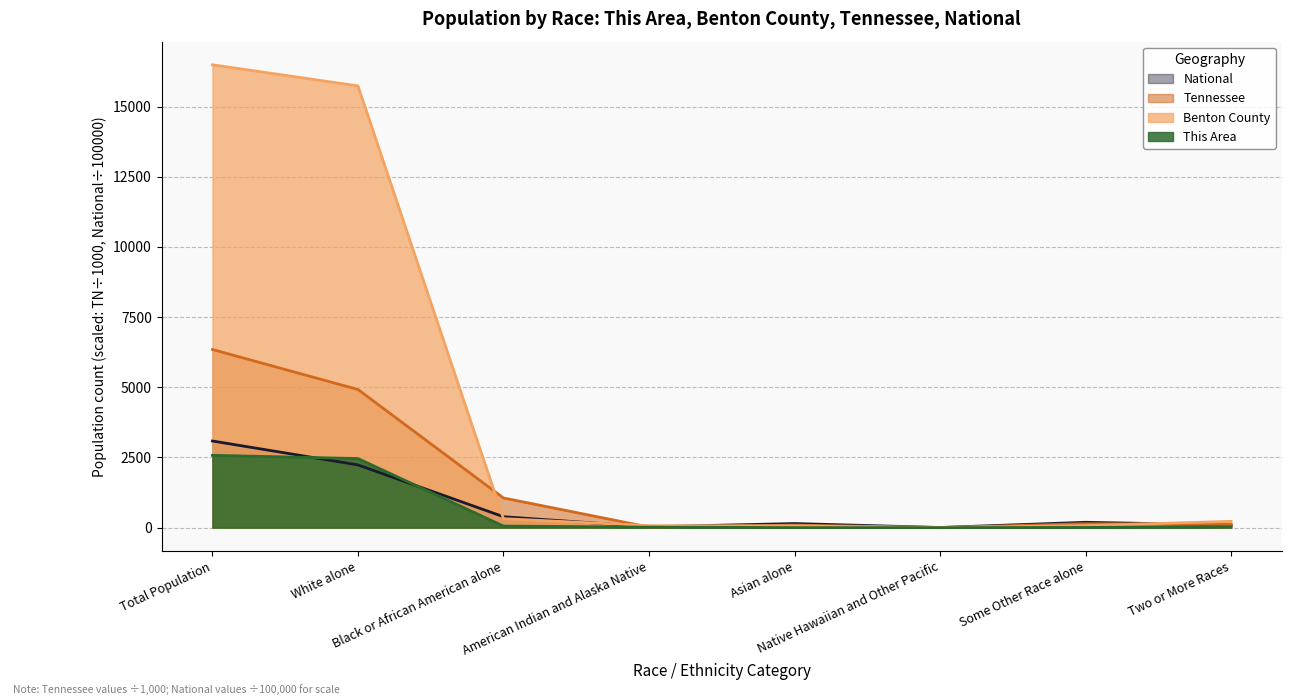

Where does the Tennessee series first go above 141?

Total Population